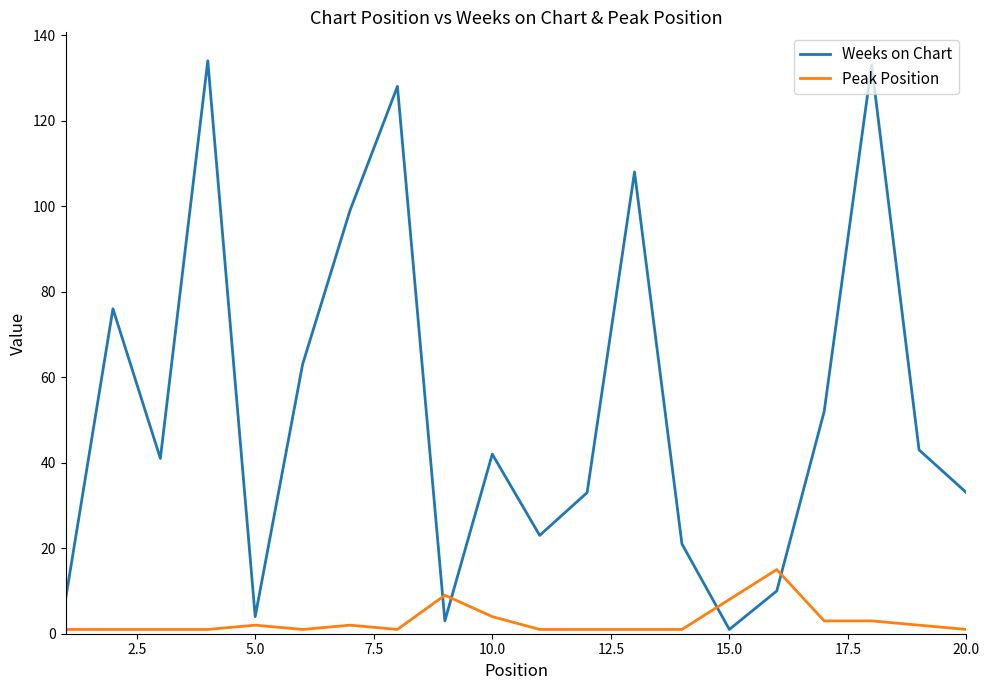

What is the highest value of the Weeks on Chart series?

134